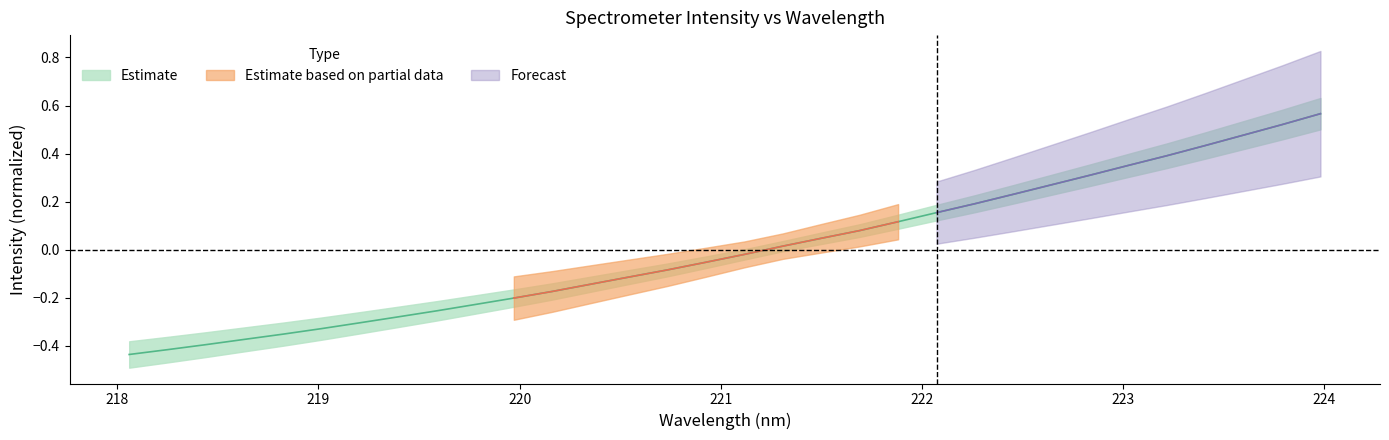

True or false: the data shows 0.4 at 223.408.

True